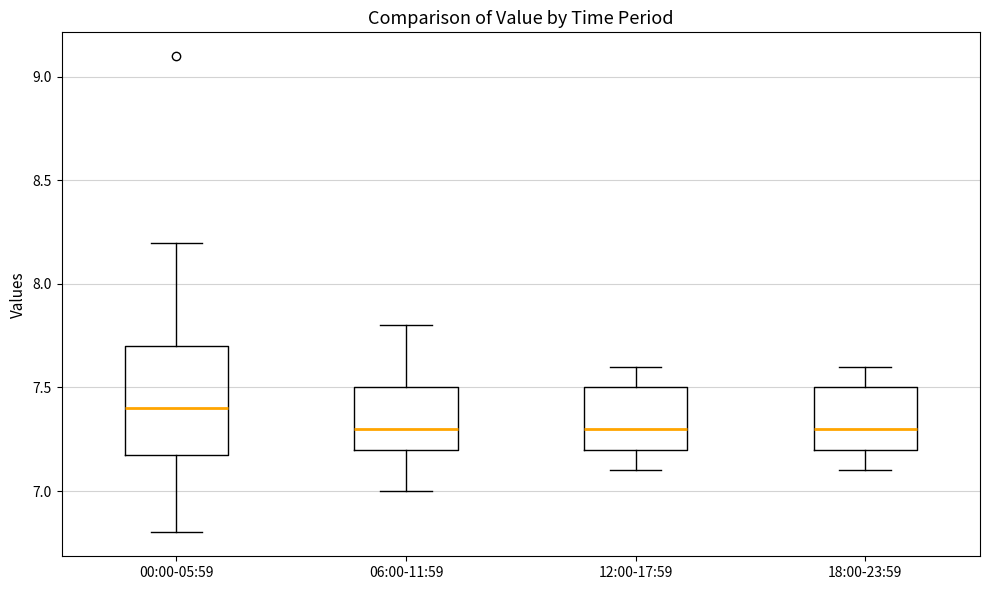

Where does the lower whisker of the box for 06:00-11:59 end on the y-axis? The values are not printed on the chart, so give them approximately, as read against the axis.

7.0